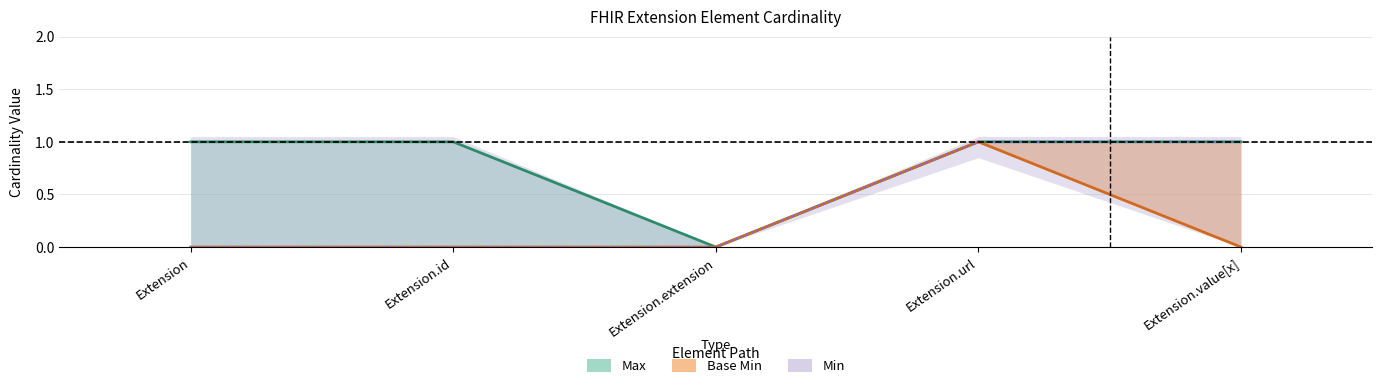

How many data points in Min are above 0?

2